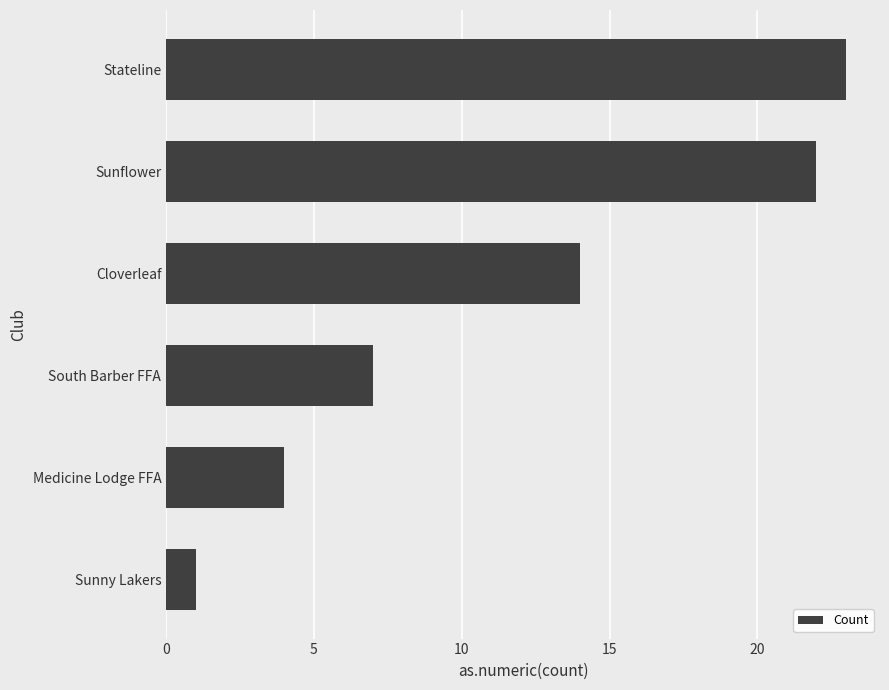

Are the bars grouped side by side (vs. stacked)?

No